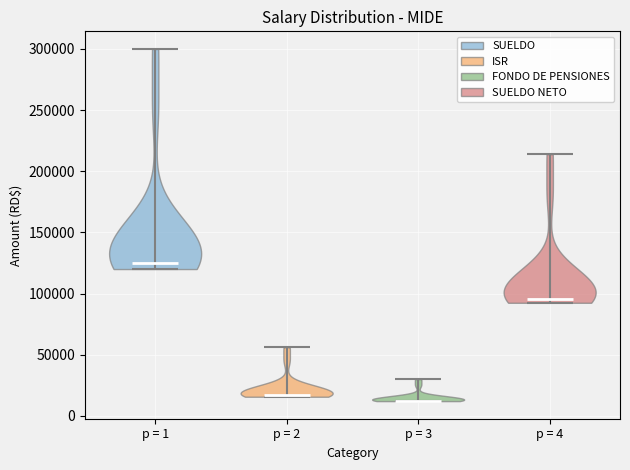

Which violin has the highest median line?

p = 1